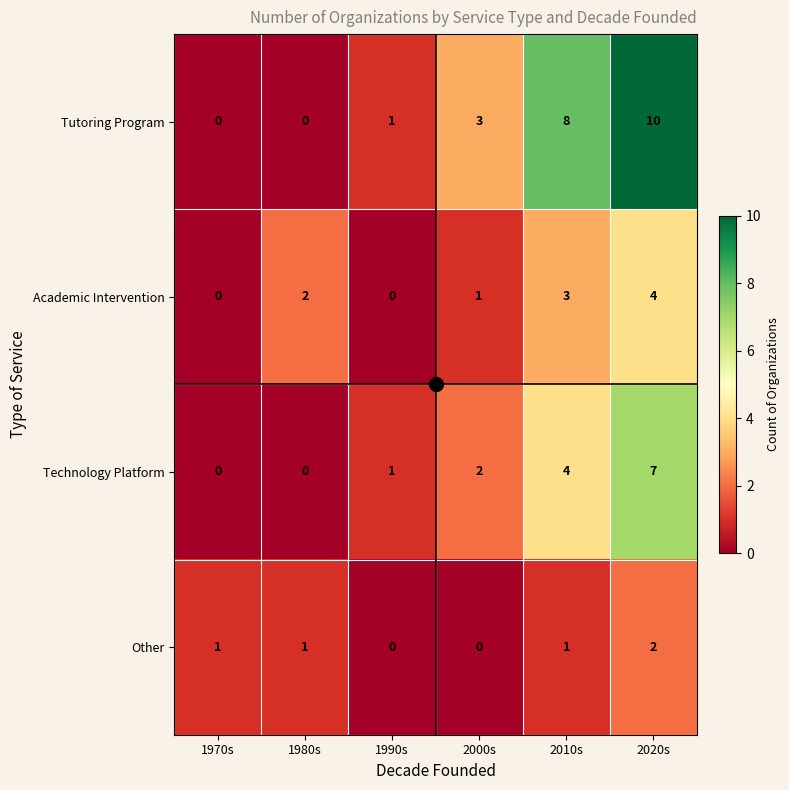

True or false: Academic Intervention has a value of 2 at 1980s.

True